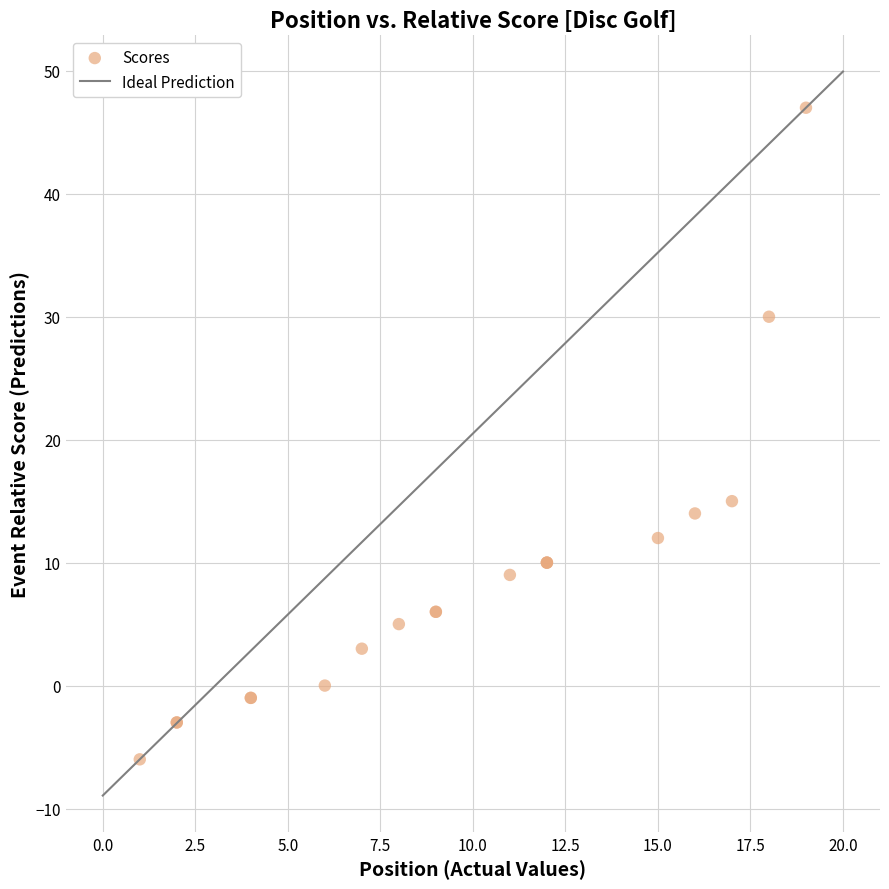

What Y value in the scatter plot is closest to 20?

15